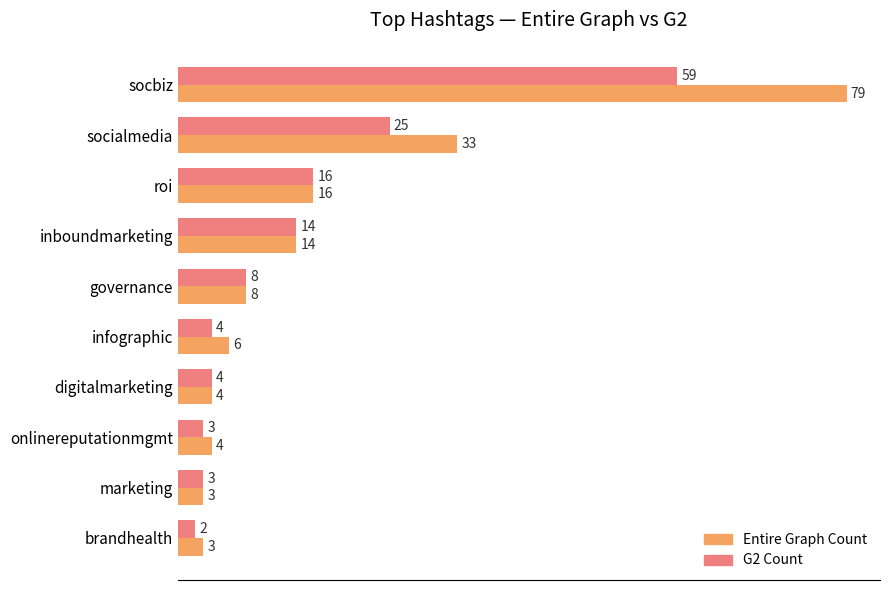

Rank the series by their average value, from lowest to highest.

G2 Count, Entire Graph Count